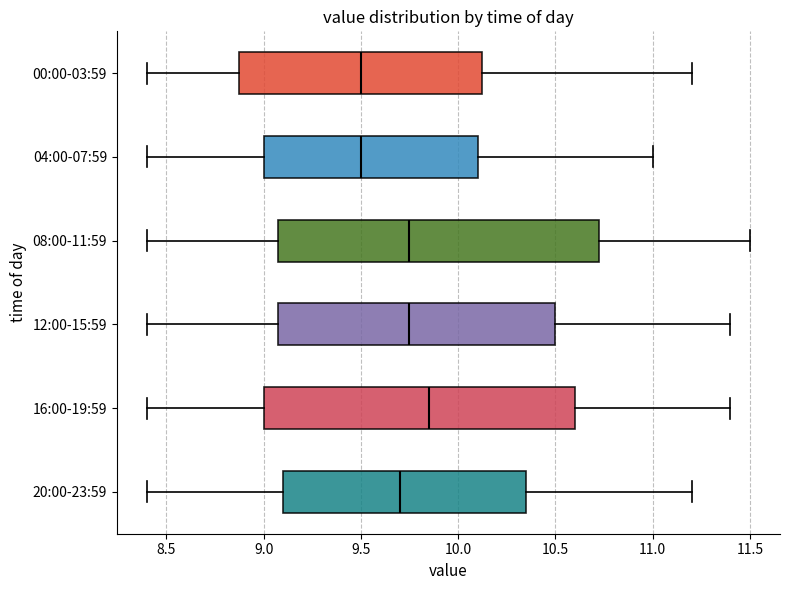

Reading bottom to top, transcribe this box plot: for each box, give where its median line is, the range the box spans, and where its two whiskers end, as read against the x-axis. The values are not printed on the chart, so give them approximately, as read against the axis.

20:00-23:59: median 9.70, box 9.10 to 10.35, whiskers 8.40 to 11.20
16:00-19:59: median 9.85, box 9.00 to 10.60, whiskers 8.40 to 11.40
12:00-15:59: median 9.75, box 9.10 to 10.50, whiskers 8.40 to 11.40
08:00-11:59: median 9.75, box 9.10 to 10.75, whiskers 8.40 to 11.50
04:00-07:59: median 9.50, box 9.00 to 10.10, whiskers 8.40 to 11.00
00:00-03:59: median 9.50, box 8.90 to 10.15, whiskers 8.40 to 11.20